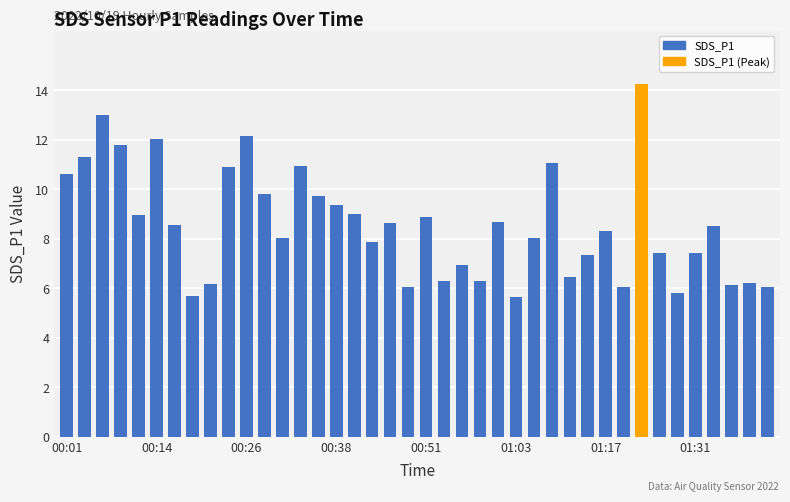

What is the minimum value shown in the chart?

5.6